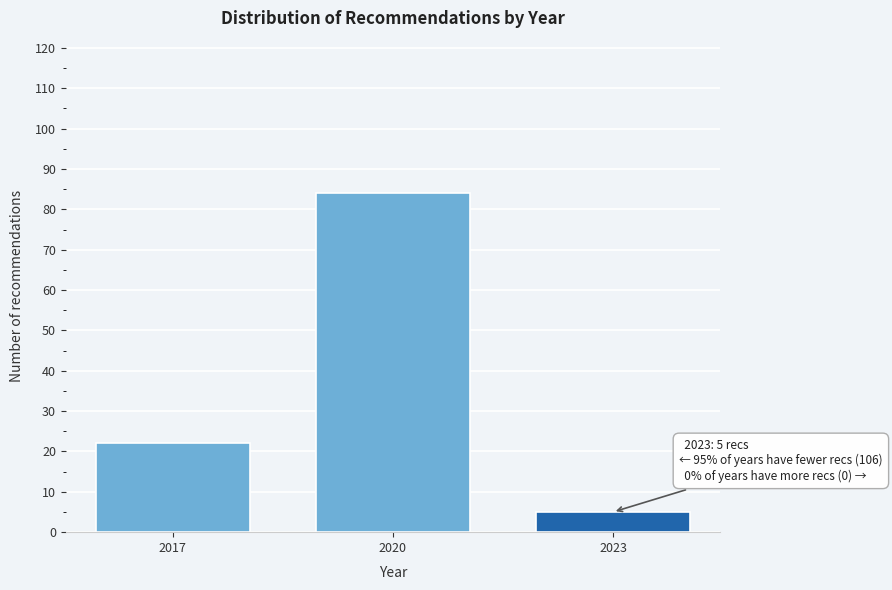

Reading right to left, transcribe all the data shown in this chart.

2023=5	2020=84	2017=22